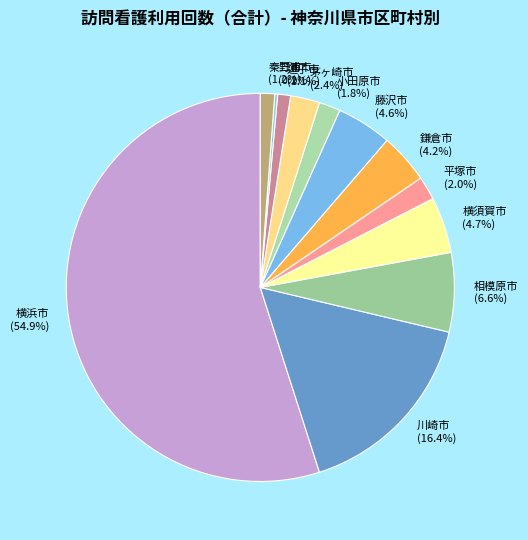

Is there any slice that represents more than half of the pie?

Yes